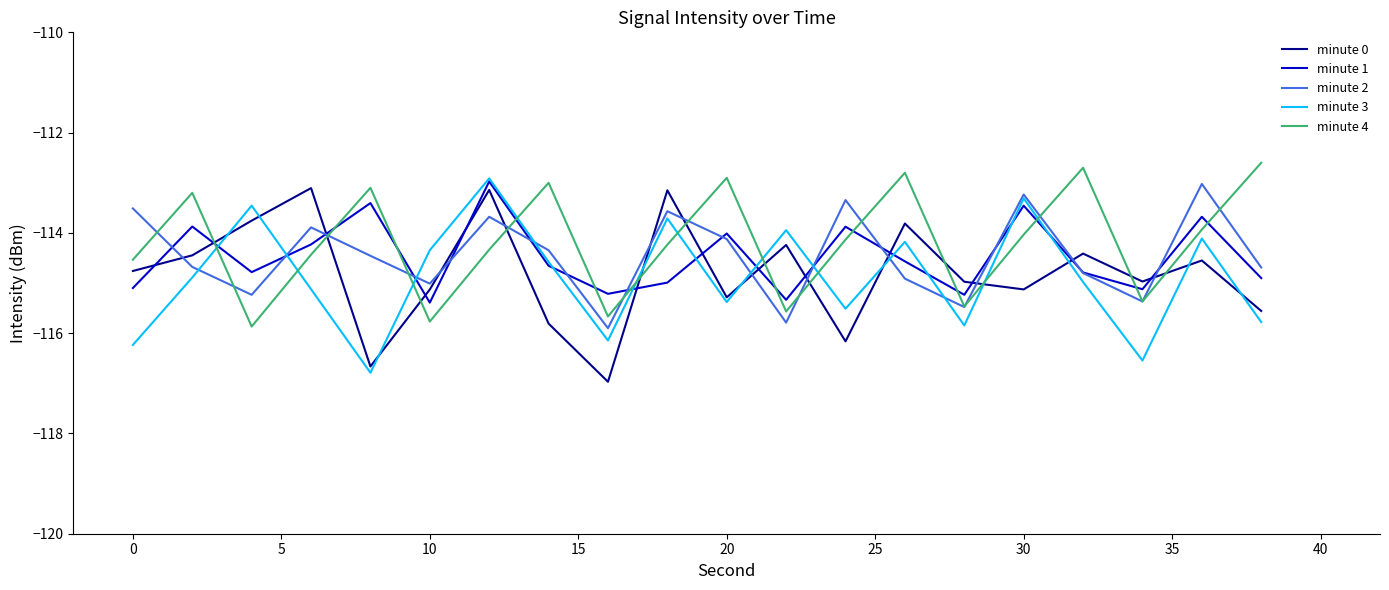

How many lines are shown in the chart?

5